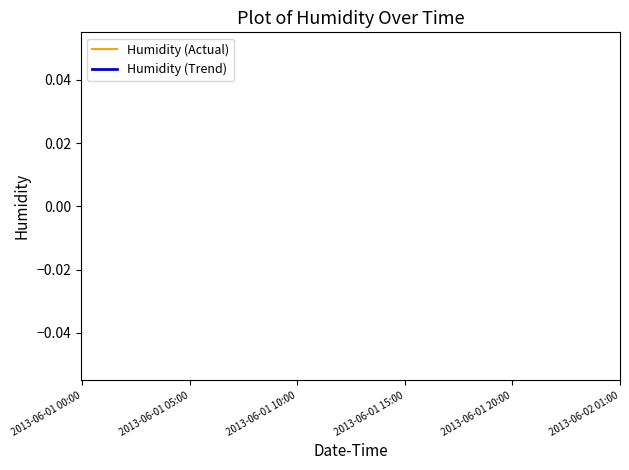

Count the number of categories in the chart.

30